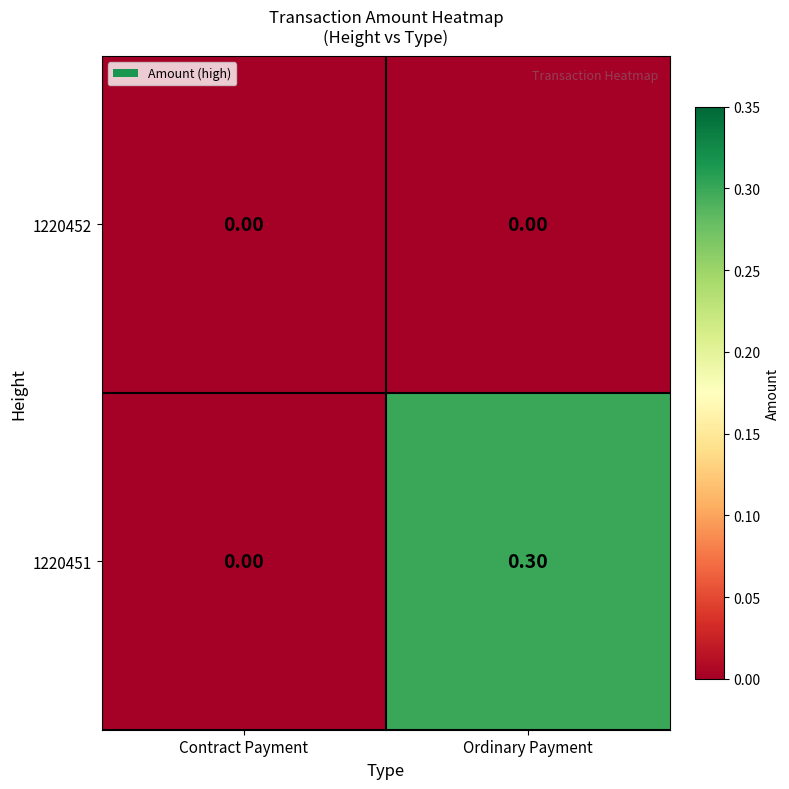

Which series has the widest spread of values?

1220451